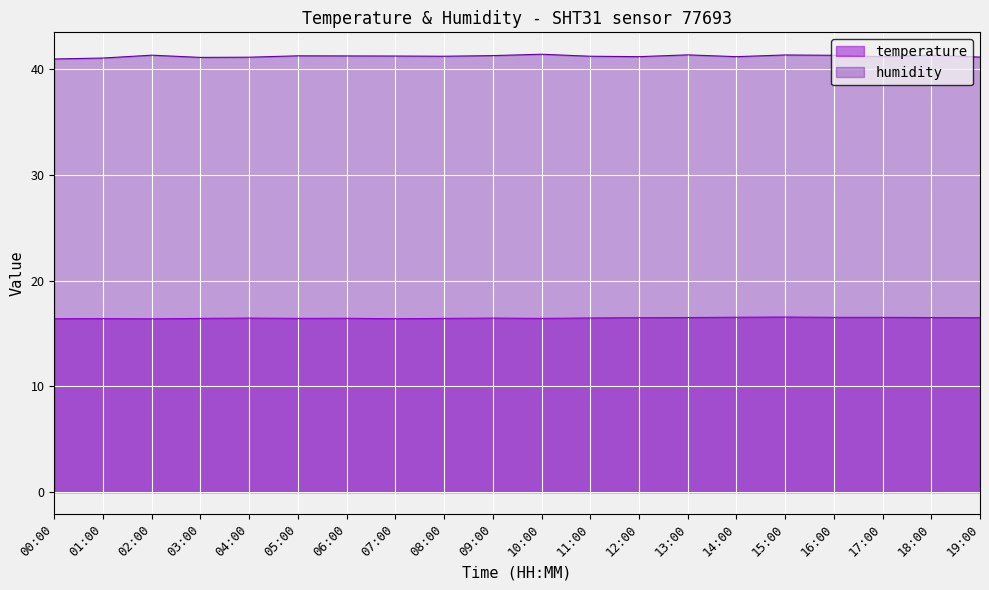

What is the smallest value displayed?

16.4